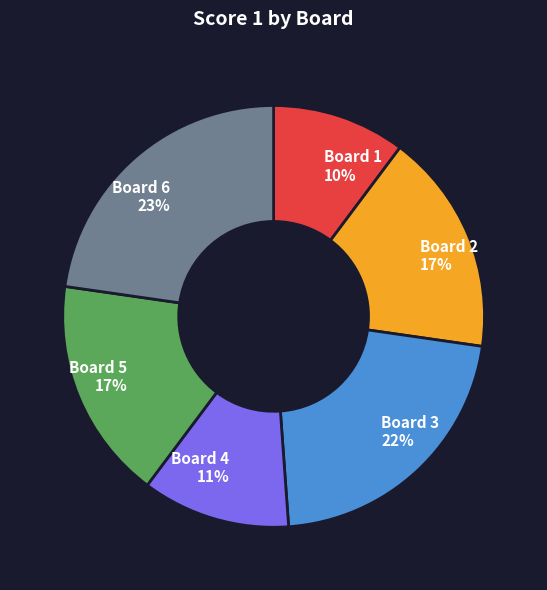

What is the smallest slice in the pie chart?

Board 1